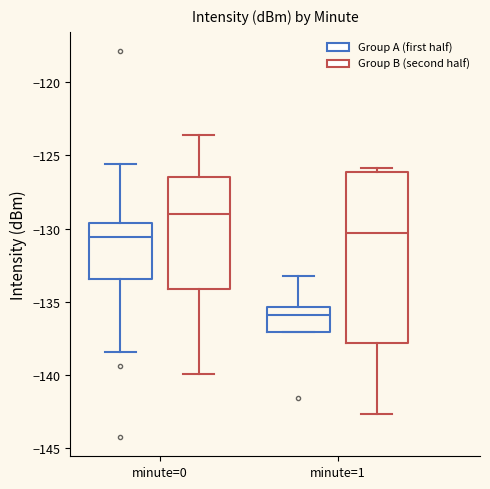

Which box's median line is the lowest?

minute=1 (Group A (first half))